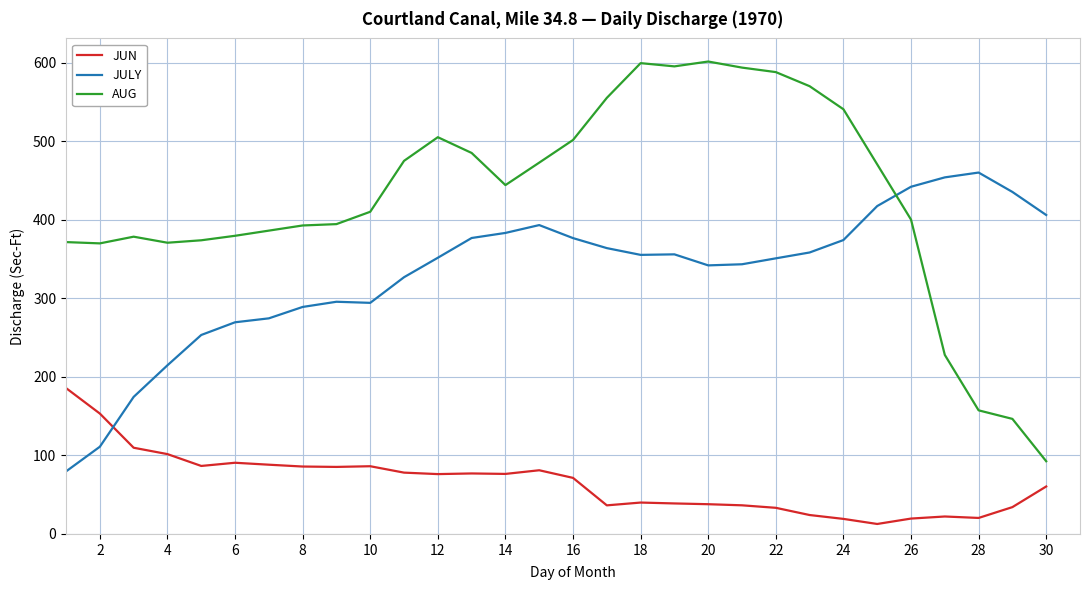

What is the maximum value for JUN?

185.7